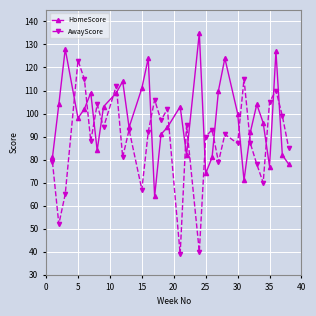

What is the lowest value of the AwayScore series?

39